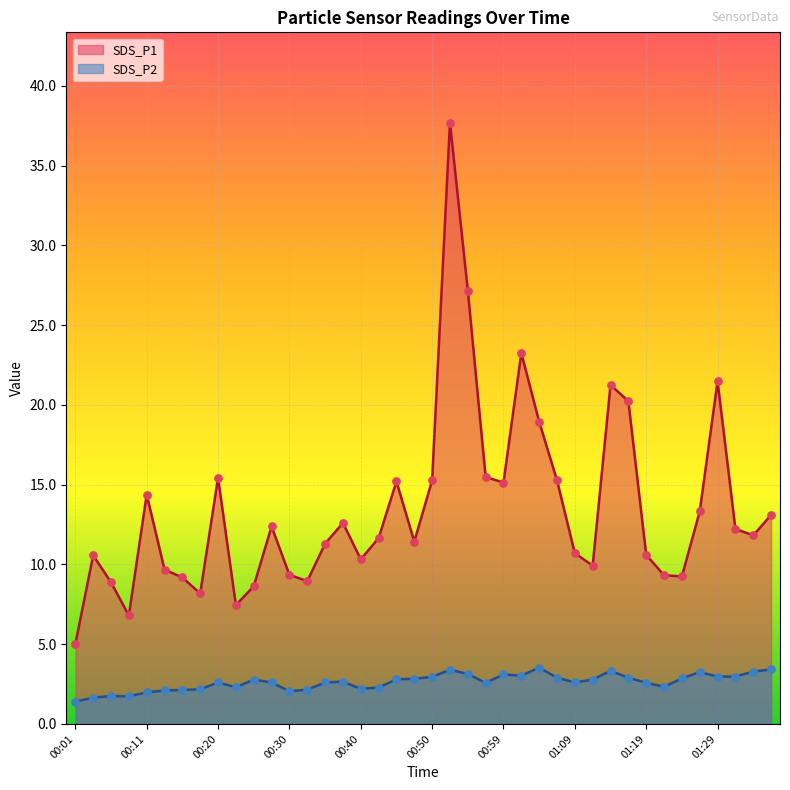

At how many categories does at least one series exceed 16?

7